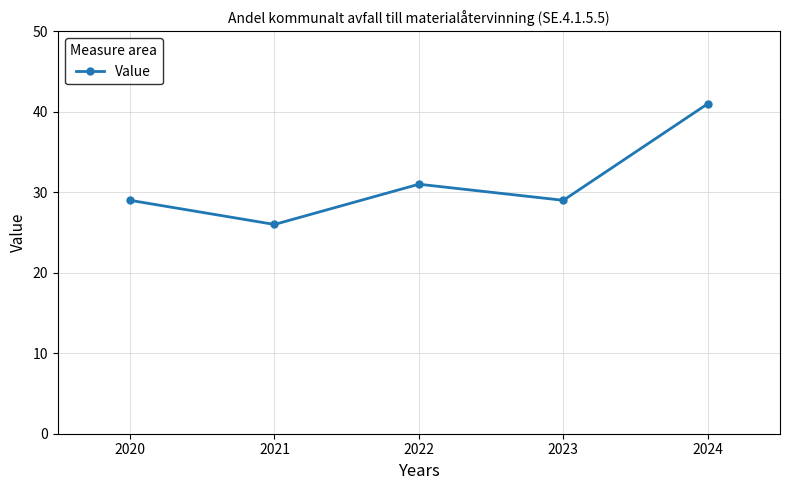

Does the chart have visible grid lines?

Yes